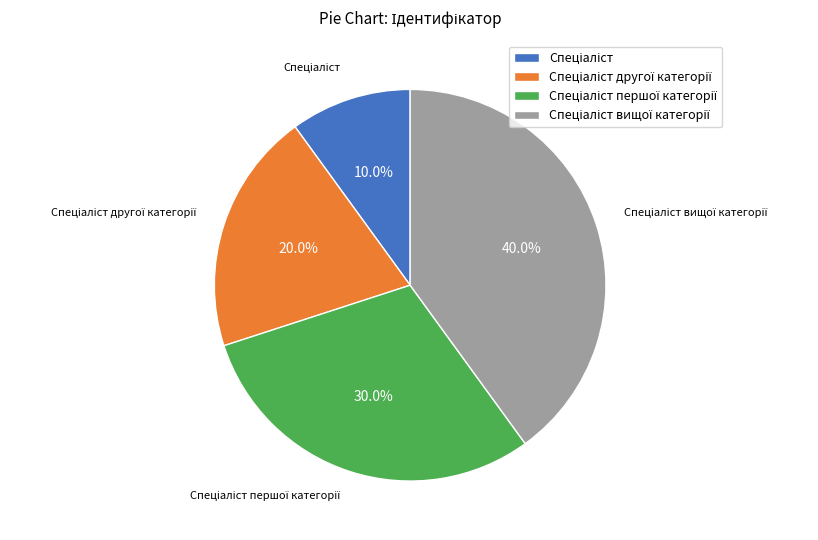

Is there any slice that represents more than half of the pie?

No